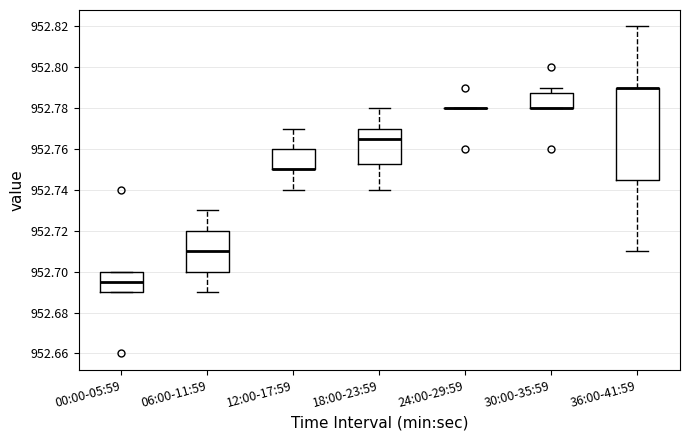

Reading left to right, transcribe this box plot: for each box, give where its median line is, the range the box spans, and where its two whiskers end, as read against the y-axis. The values are not printed on the chart, so give them approximately, as read against the axis.

00:00-05:59: median 952.696, box 952.690 to 952.700, whiskers 952.690 to 952.700
06:00-11:59: median 952.710, box 952.700 to 952.720, whiskers 952.690 to 952.730
12:00-17:59: median 952.750 (drawn on the box's lower edge), box 952.750 to 952.760, whiskers 952.740 to 952.770
18:00-23:59: median 952.766, box 952.752 to 952.770, whiskers 952.740 to 952.780
24:00-29:59: box collapsed to a line at 952.780, whiskers 952.780 to 952.780
30:00-35:59: median 952.780 (drawn on the box's lower edge), box 952.780 to 952.788, whiskers 952.780 to 952.790
36:00-41:59: median 952.790 (drawn on the box's upper edge), box 952.746 to 952.790, whiskers 952.710 to 952.820